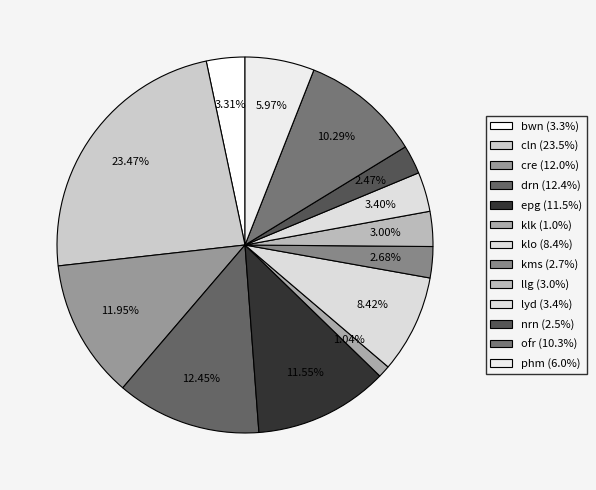

Between klo and kms, which is larger?

klo